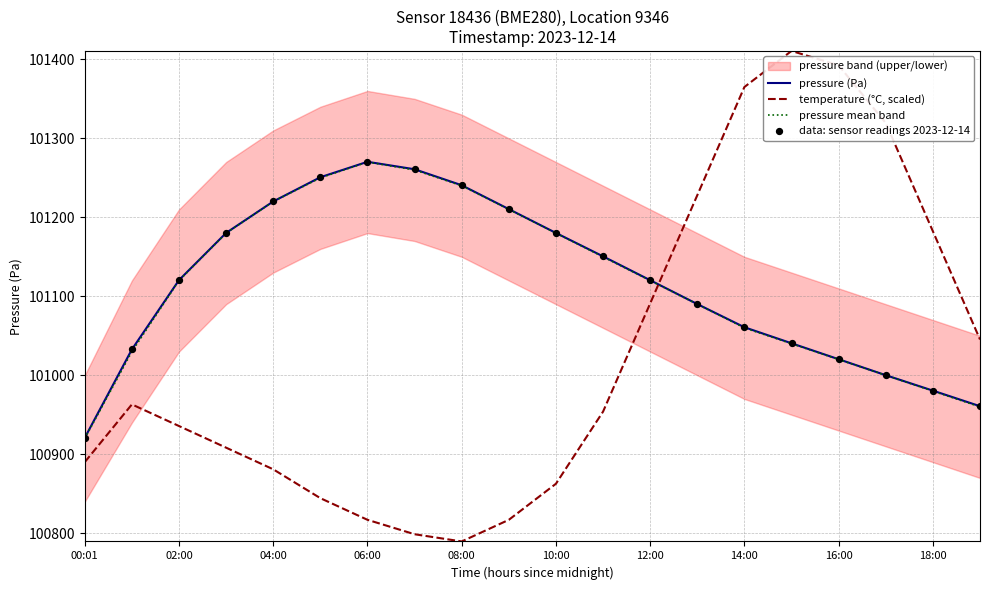

The value of pressure (Pa) at 02:00 is 101120.5. True or false?

True